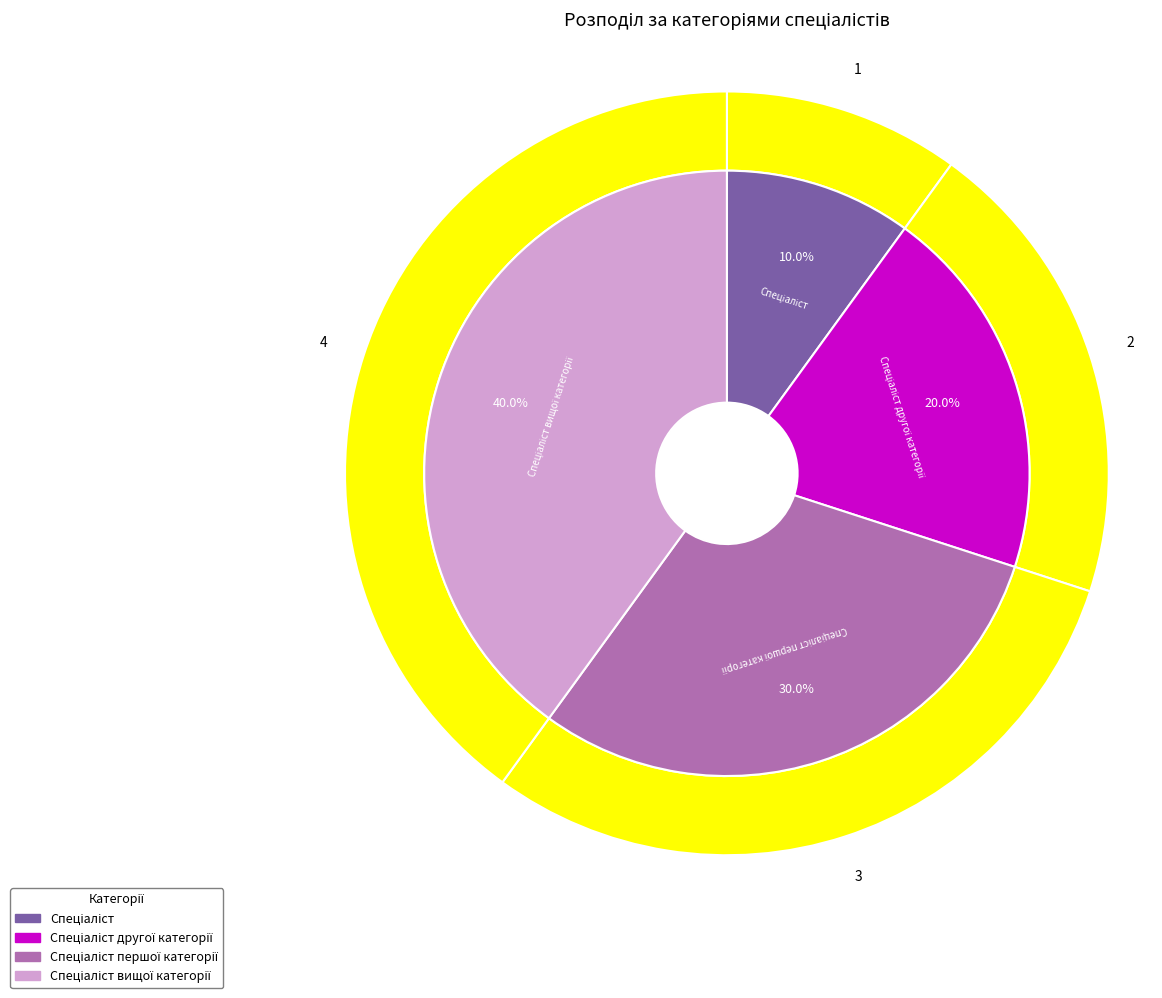

What is the largest slice in the pie chart?

Спеціаліст вищої категорії